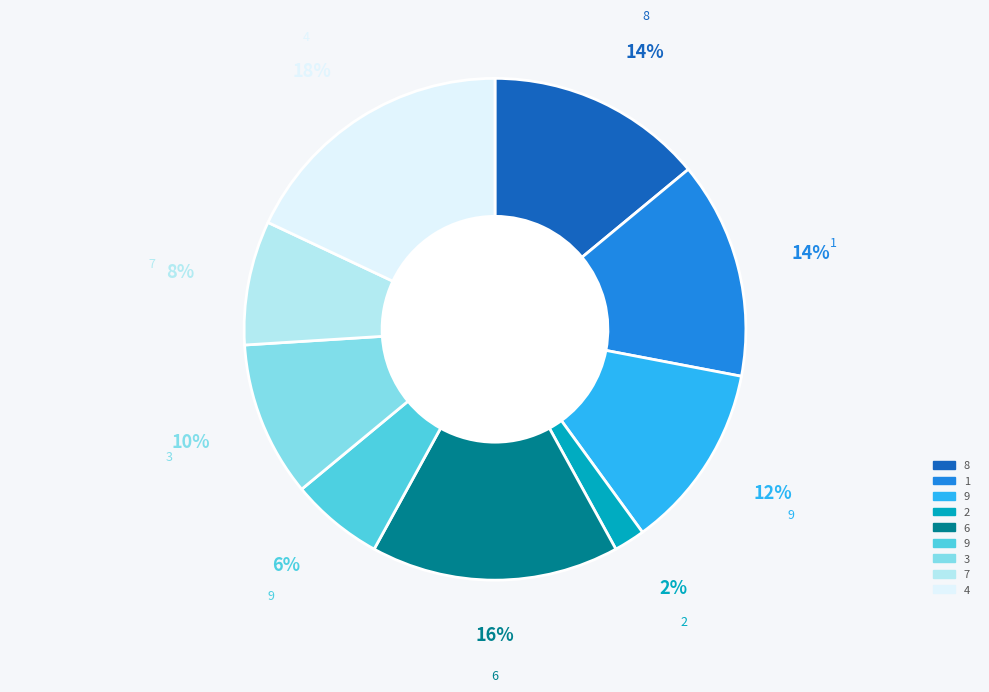

To the nearest percent, what is the average slice percentage?

11%